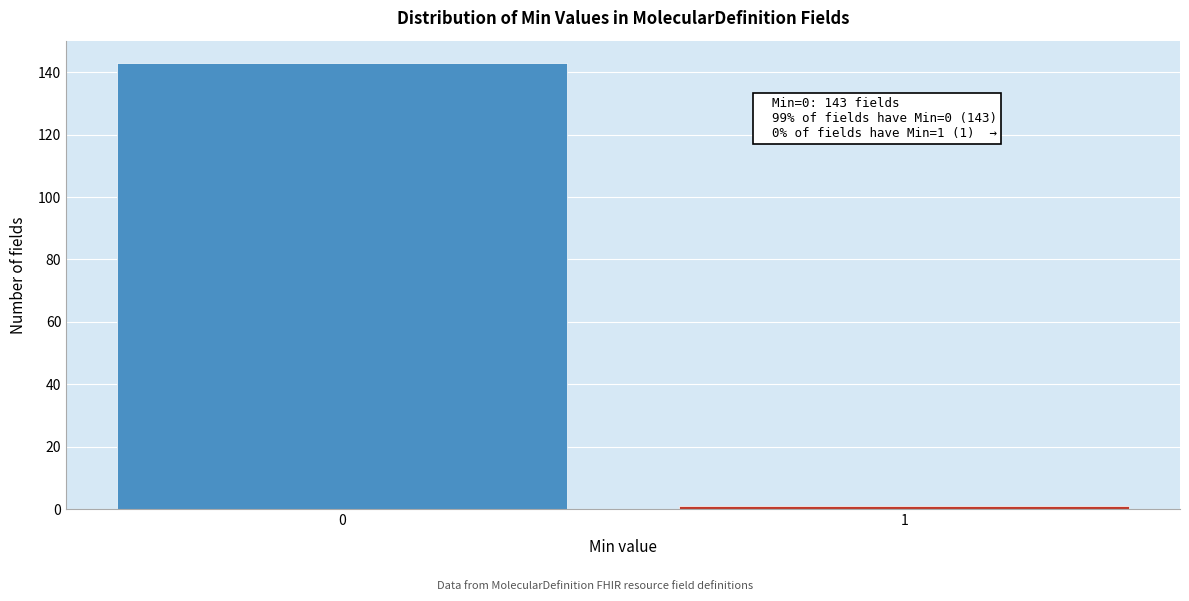

Reading left to right, list all the values displayed in this chart.

0=143	1=1